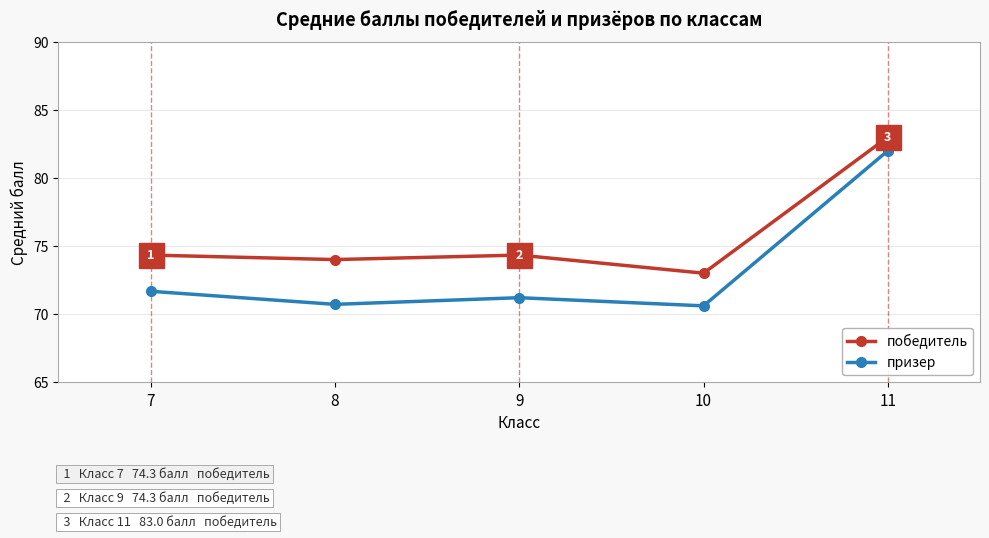

In призер, how many points are lower than both neighbors (excluding endpoints)?

2